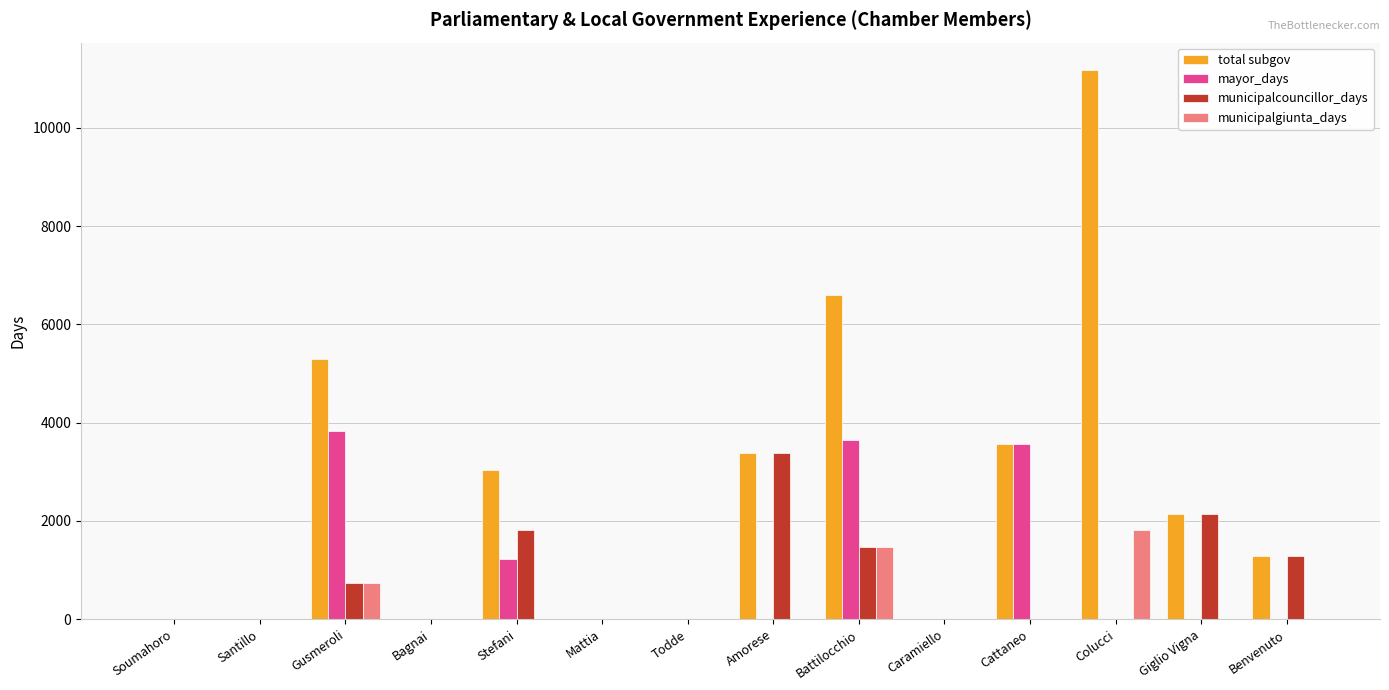

Which series has the largest total across all categories?

total subgov